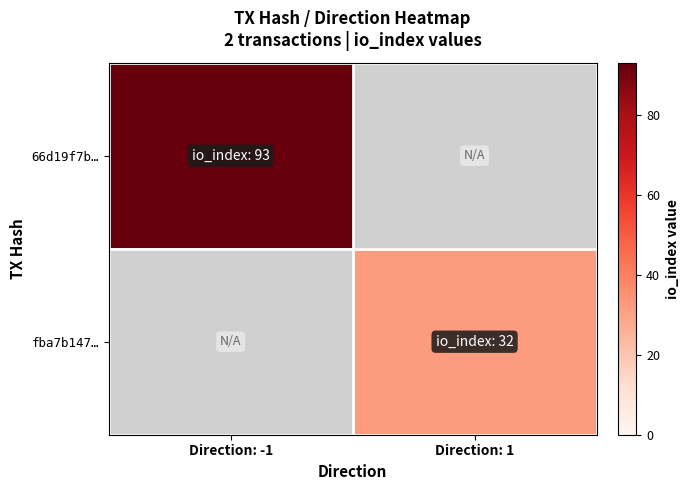

At Direction: -1, list the series in order from smallest to largest.

fba7b147…, 66d19f7b…